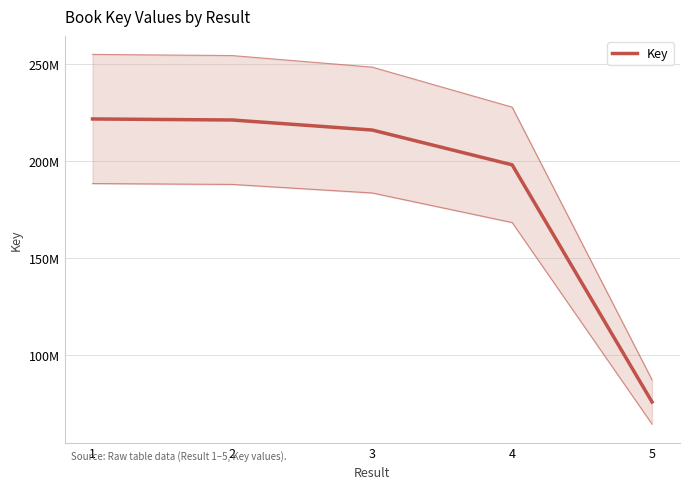

Reading left to right, extract all data points from this chart.

1=221675032	2=221143395	3=215972334	4=198056658	5=75978621